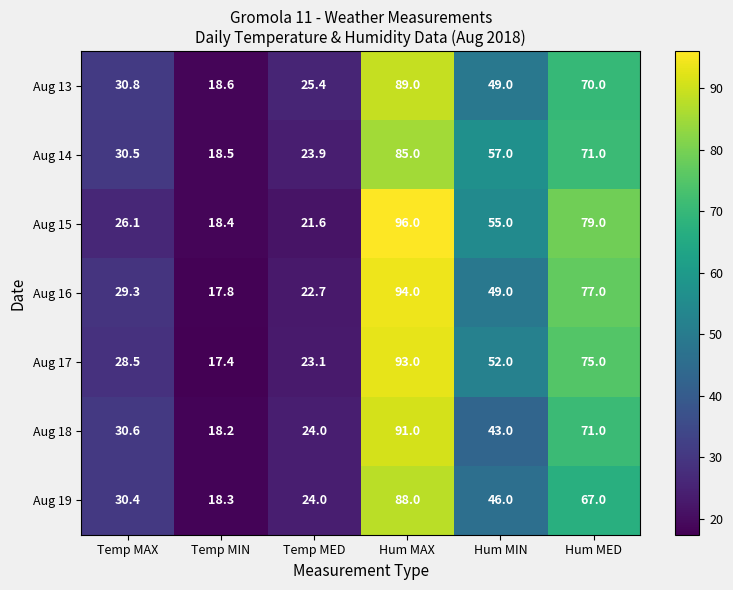

True or false: Aug 13 has a value of 40.4 at Temp MAX.

False